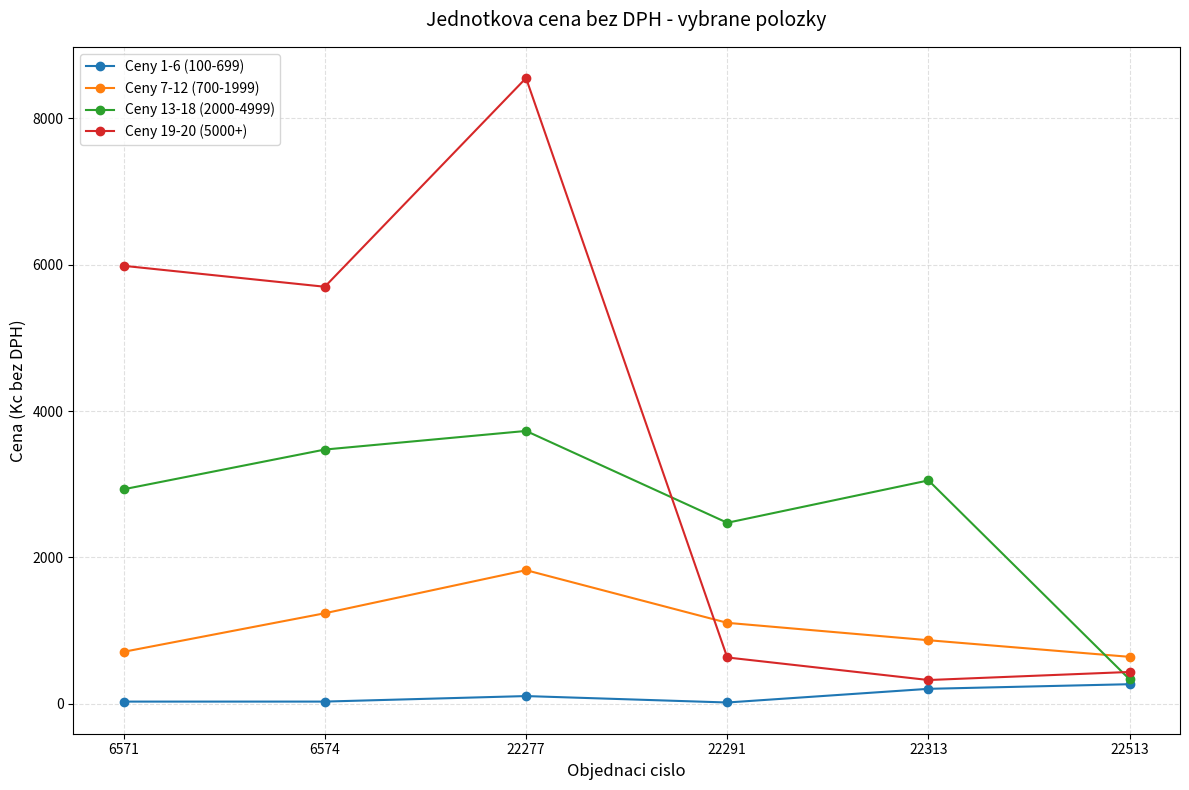

Which series has the widest spread of values?

Ceny 19-20 (5000+)